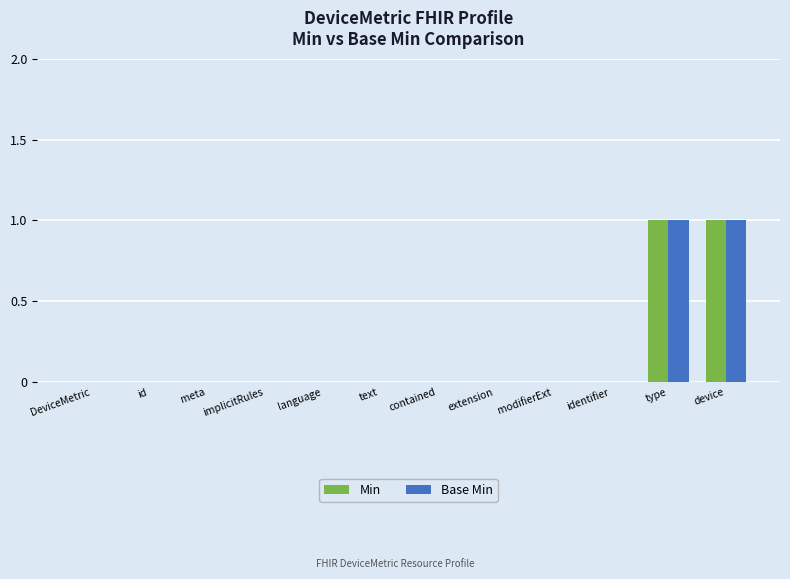

True or false: Base Min has a value of 1 at type.

True